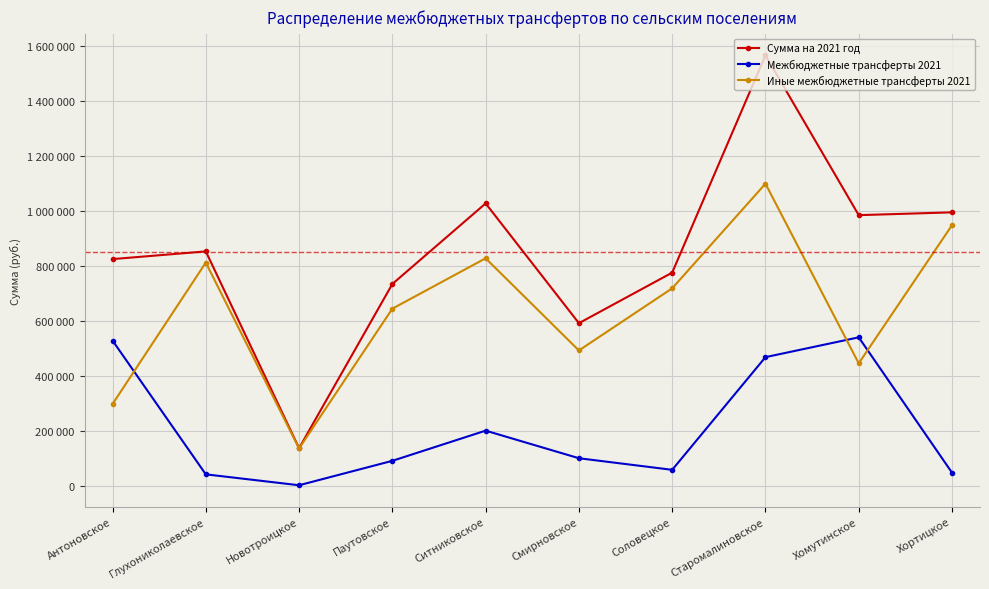

What are all the series names shown in the legend?

Сумма на 2021 год, Межбюджетные трансферты 2021, Иные межбюджетные трансферты 2021